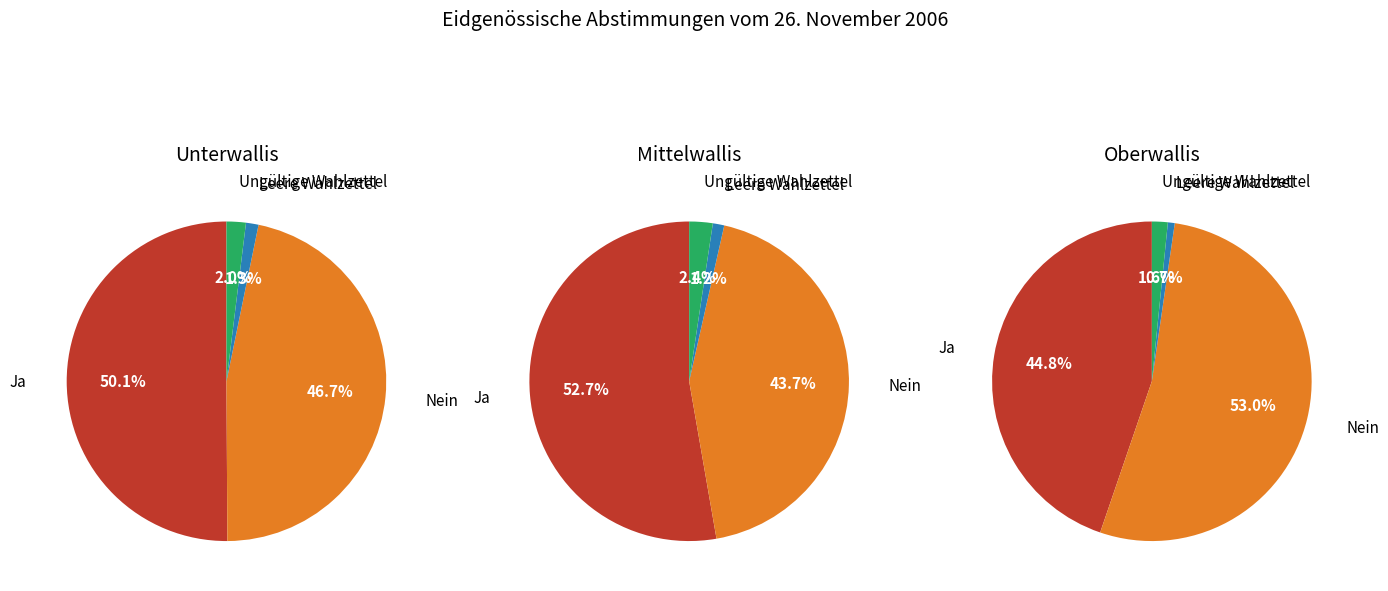

What percentage do Oberwallis and Mittelwallis together represent?

48.0%